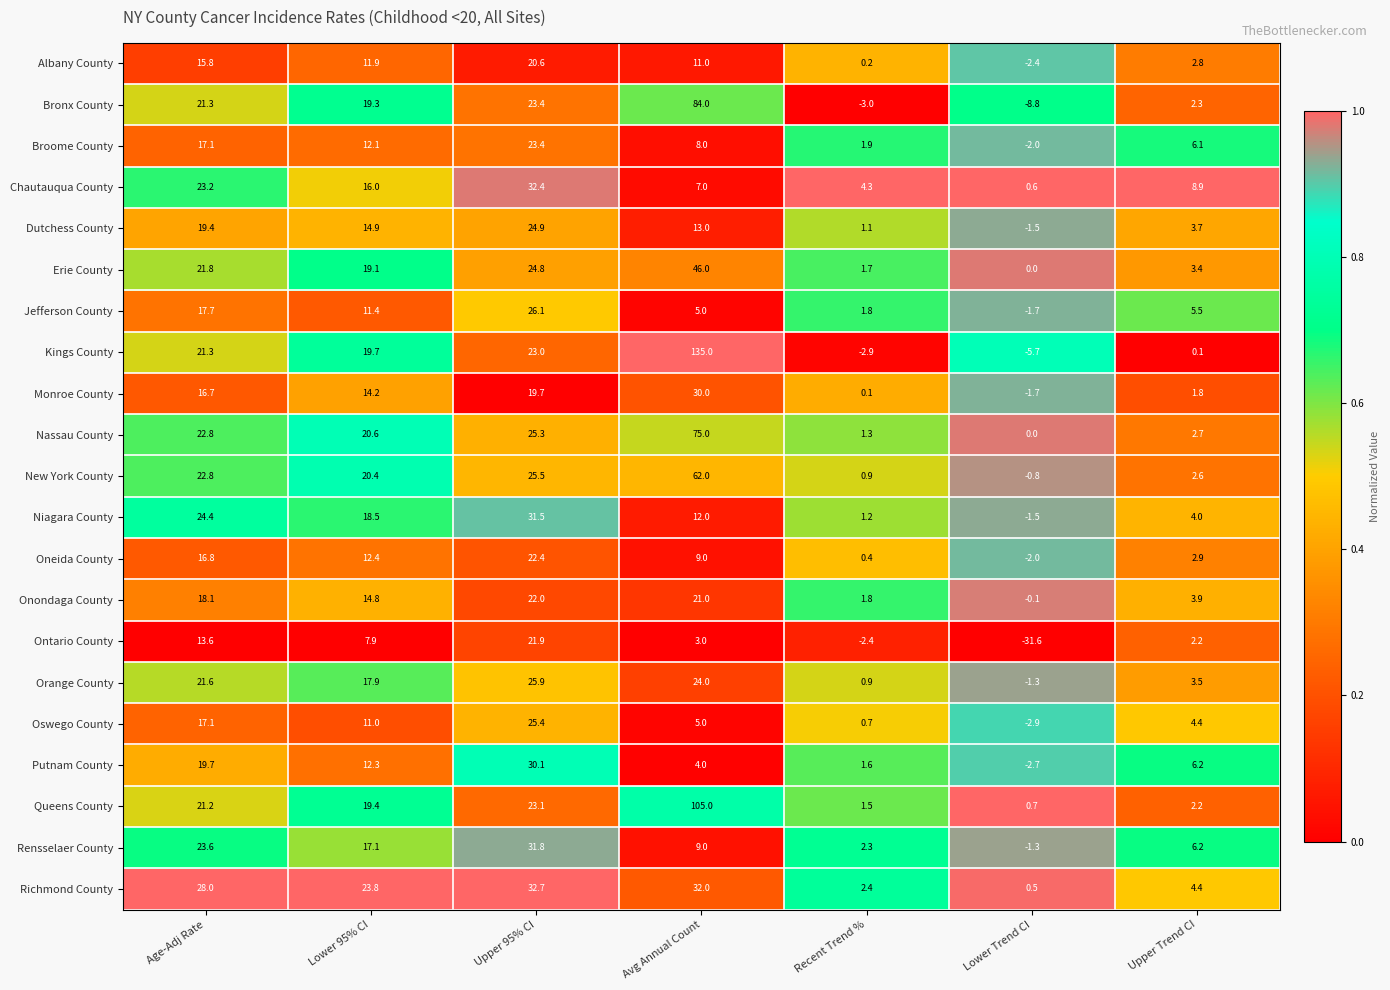

Which series has the largest range (max minus min)?

Kings County